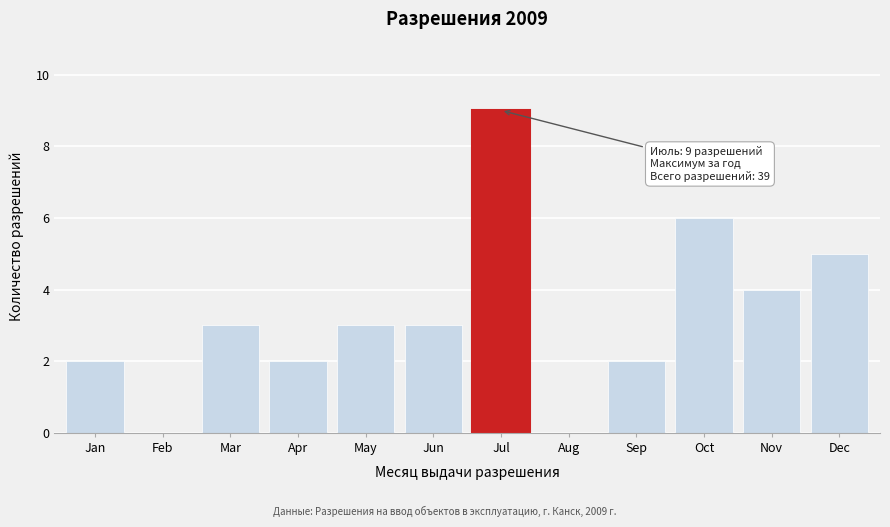

Reading left to right, extract all data points from this chart.

Jan=2	Feb=0	Mar=3	Apr=2	May=3	Jun=3	Jul=9	Aug=0	Sep=2	Oct=6	Nov=4	Dec=5